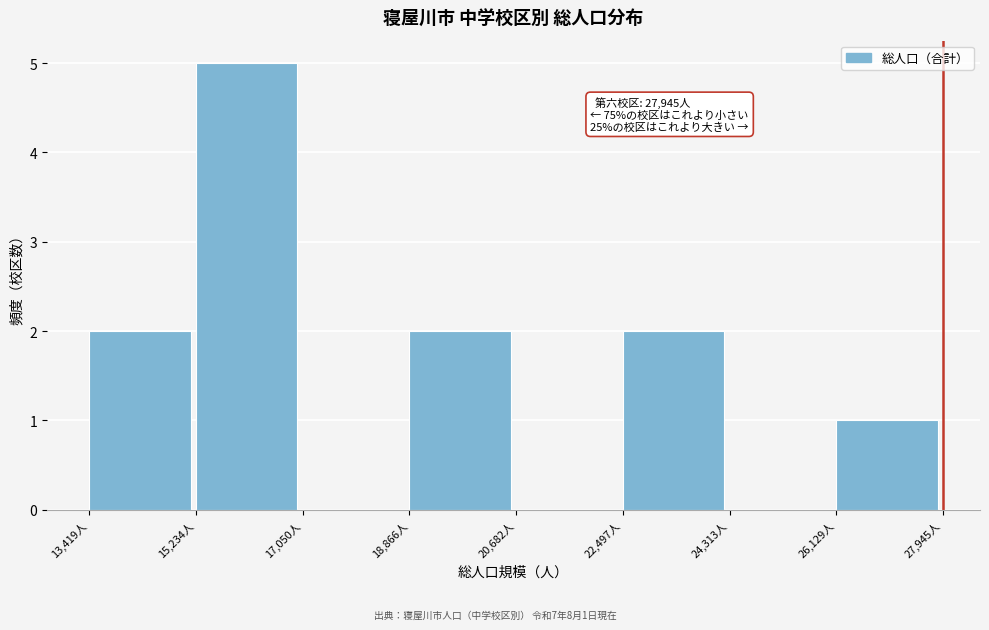

Which range on the x-axis has the tallest bar?

15200 to 17000